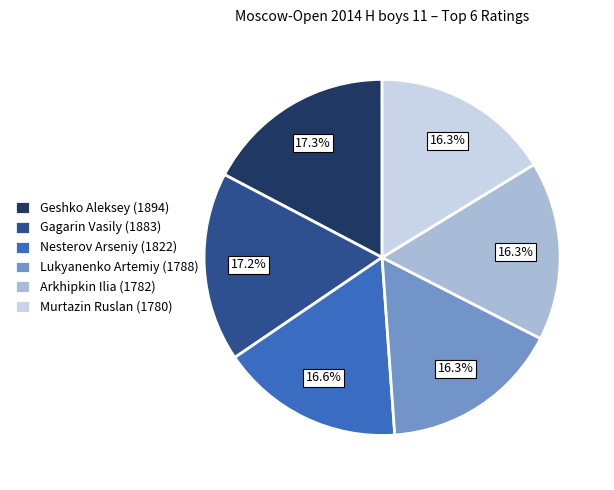

What is the total percentage of Murtazin Ruslan (1780) and Nesterov Arseniy (1822)?

32.9%